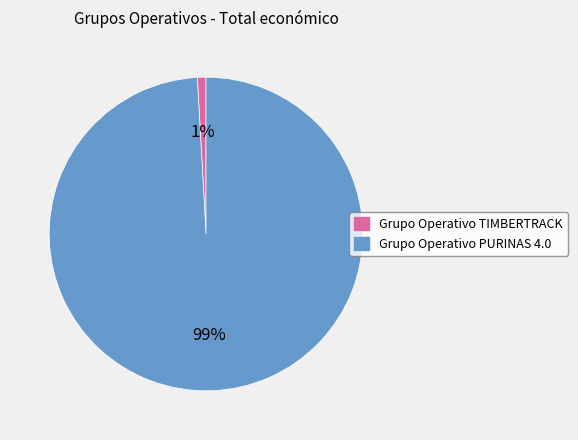

Which slice is the smallest?

Grupo Operativo TIMBERTRACK